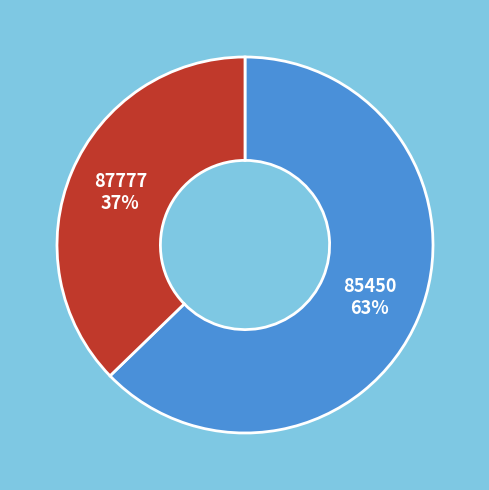

Do 87777 and 85450 together represent more than half of the pie?

Yes